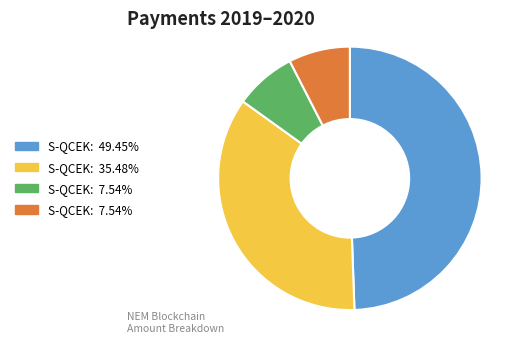

Does any single category account for the majority?

No